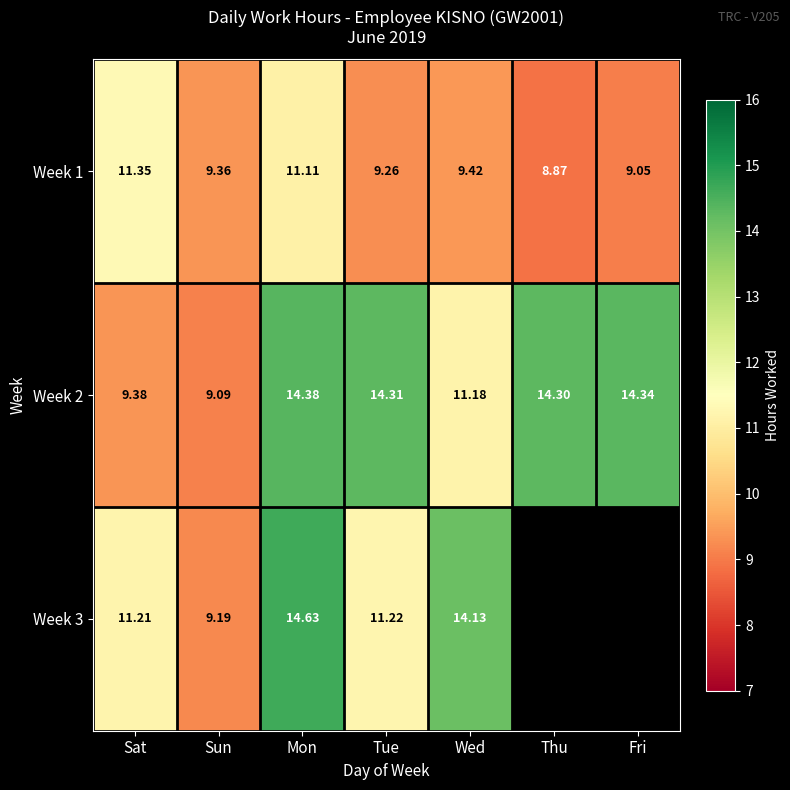

At how many categories does at least one series exceed 12?

5